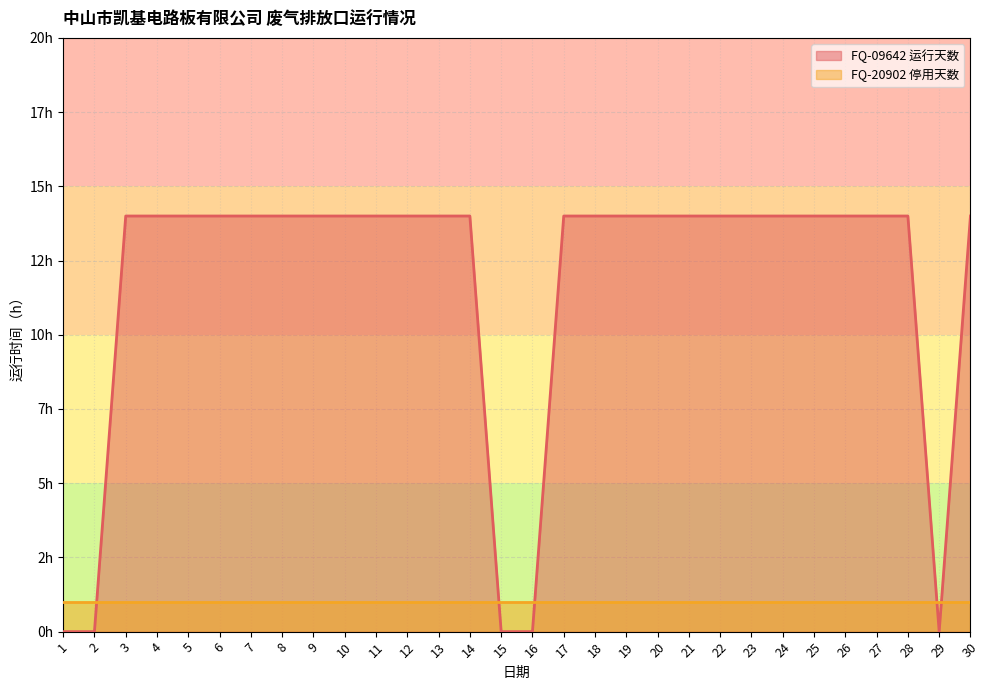

True or false: the data has more than 2 interior local peaks.

False